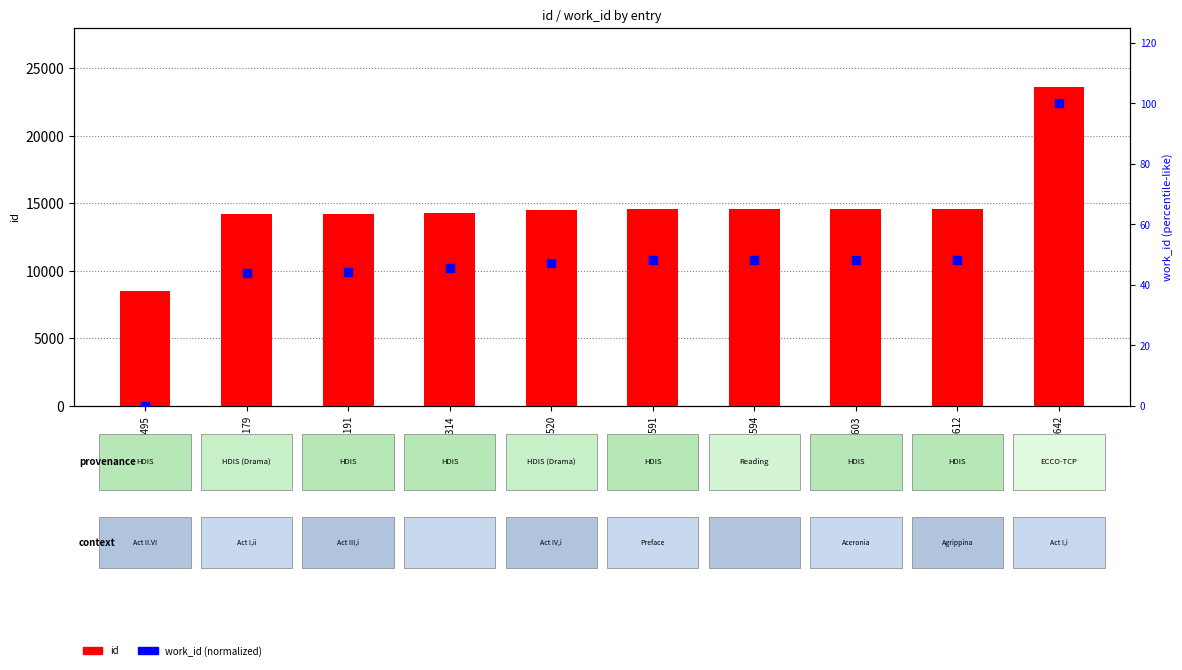

Which series contains the lowest Y value?

work_id (normalized 0-100)